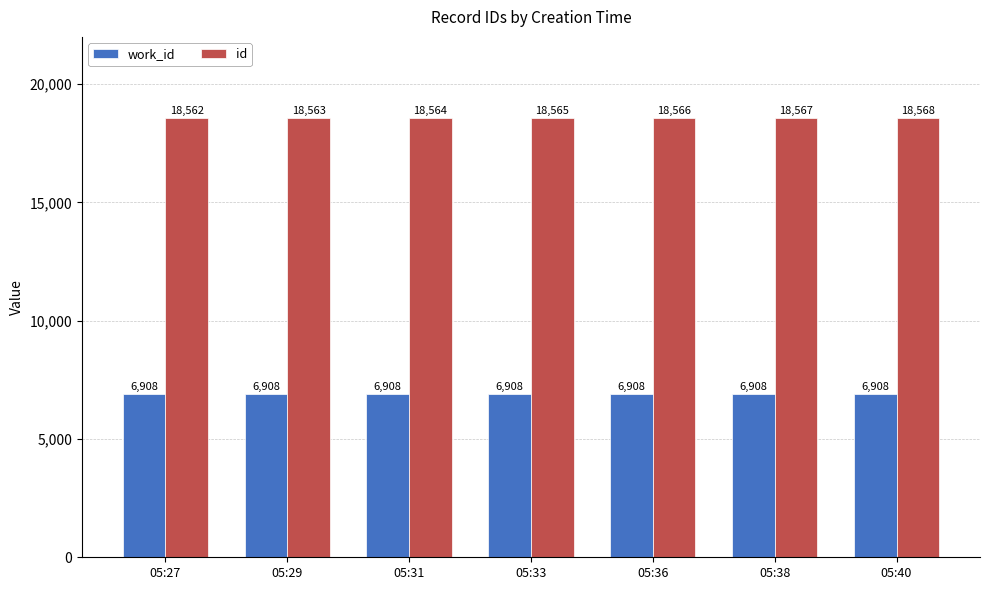

Between 05:31 and 05:40, which series saw the biggest shift?

id